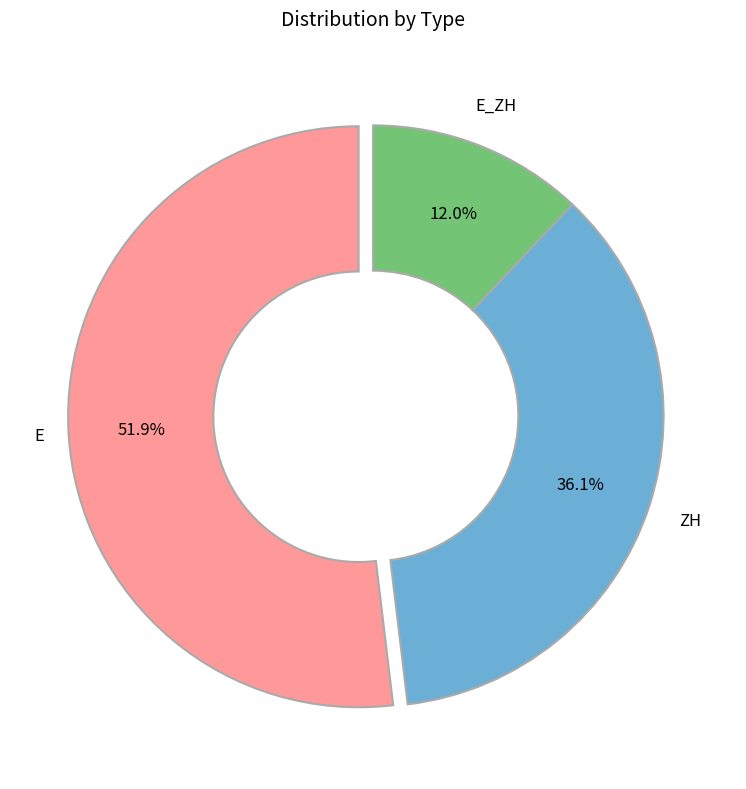

Is there any slice that represents more than half of the pie?

Yes